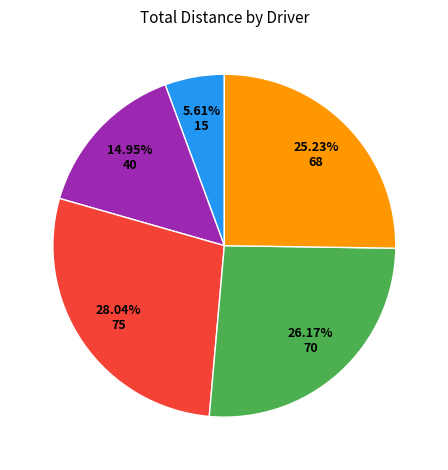

Is there a majority slice in this chart?

No